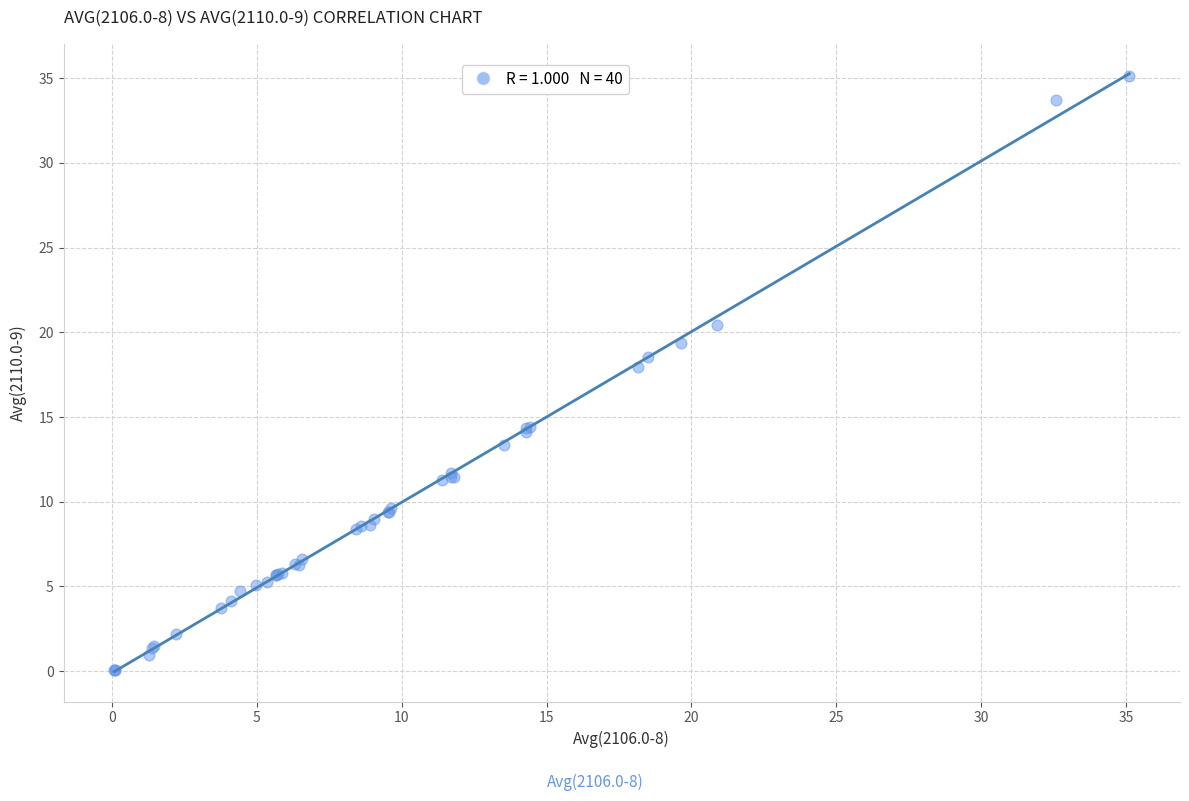

What Y value in the scatter plot is closest to 17?

18.0